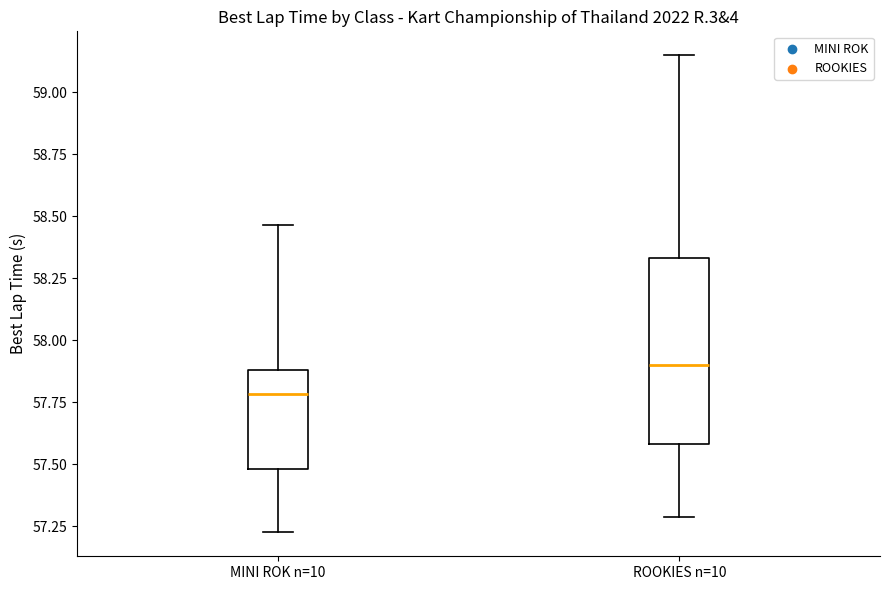

Reading left to right, transcribe this box plot: for each box, give where its median line is, the range the box spans, and where its two whiskers end, as read against the y-axis. The values are not printed on the chart, so give them approximately, as read against the axis.

MINI ROK n=10: median 57.80, box 57.50 to 57.90, whiskers 57.25 to 58.45
ROOKIES n=10: median 57.90, box 57.60 to 58.35, whiskers 57.30 to 59.15